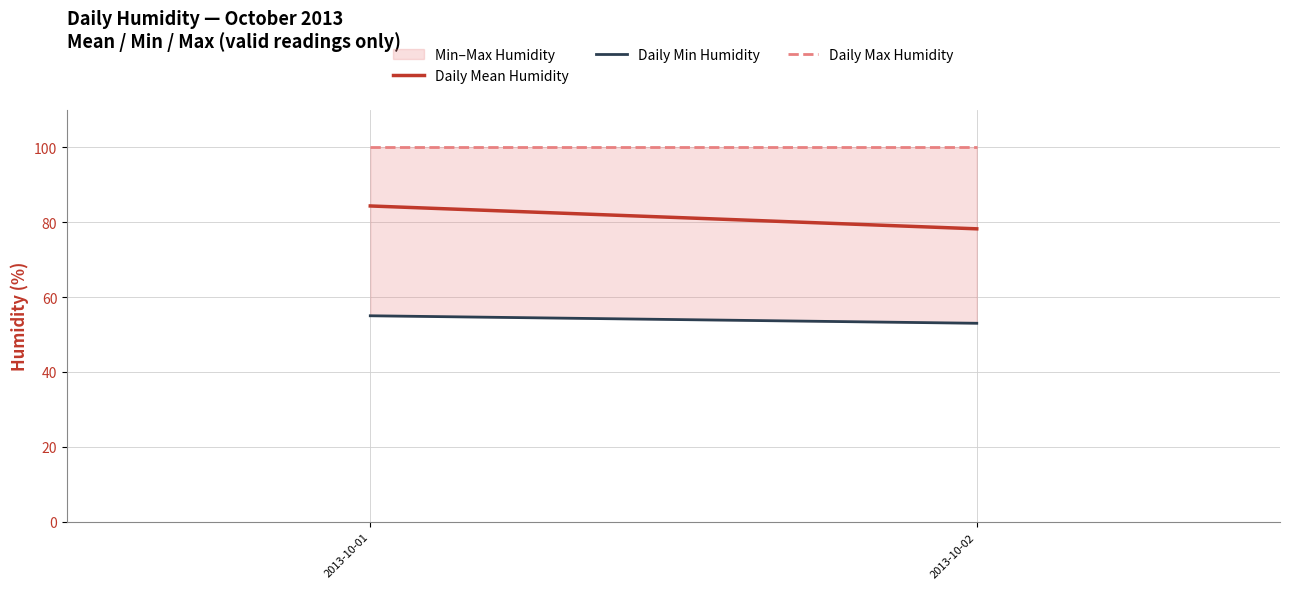

How many lines are shown in the chart?

1